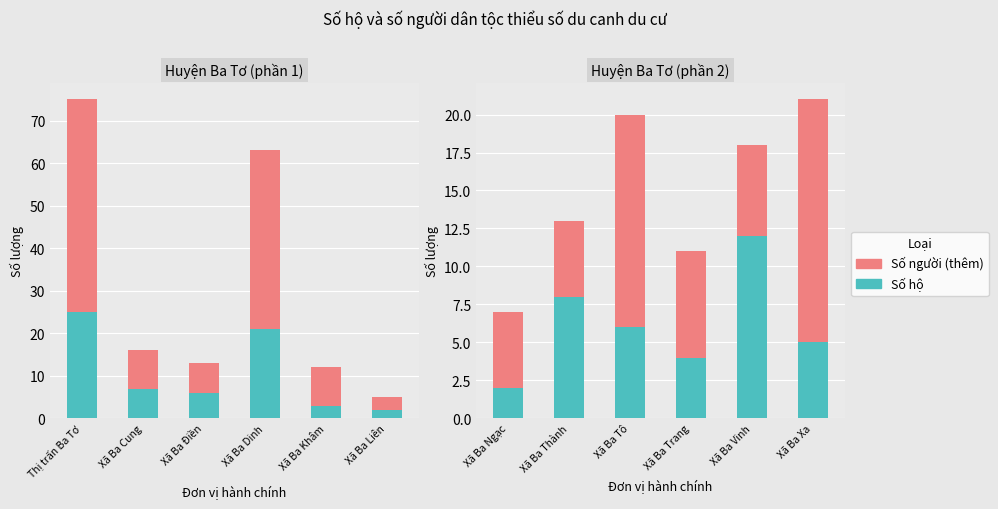

What are all the series names shown in the legend?

Số hộ, Số người (thêm)